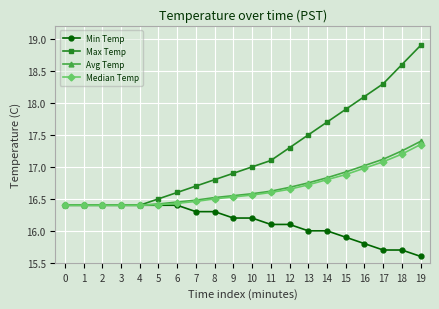

What is the greatest value displayed?

18.9